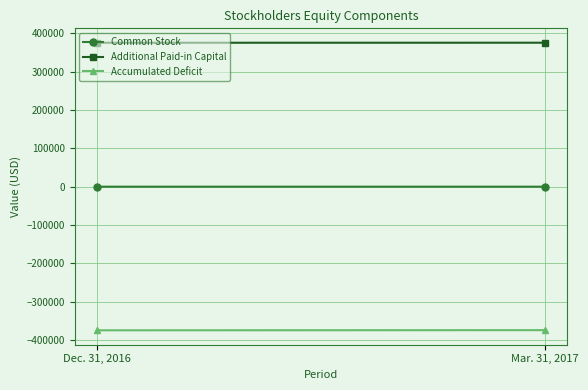

Is it true that Additional Paid-in Capital equals 87925 at Dec. 31, 2016?

False